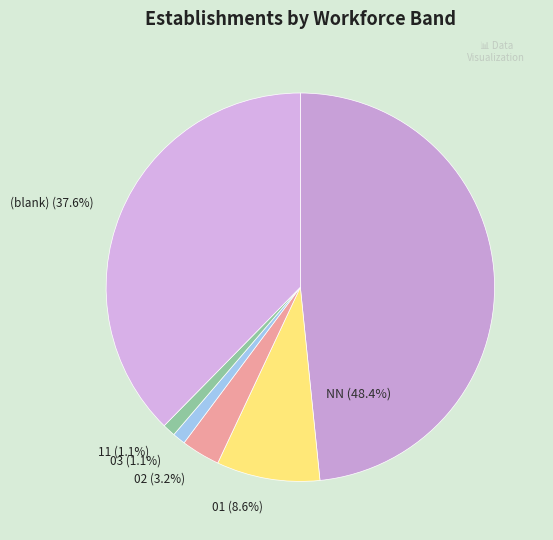

How many segments does this pie chart have?

6